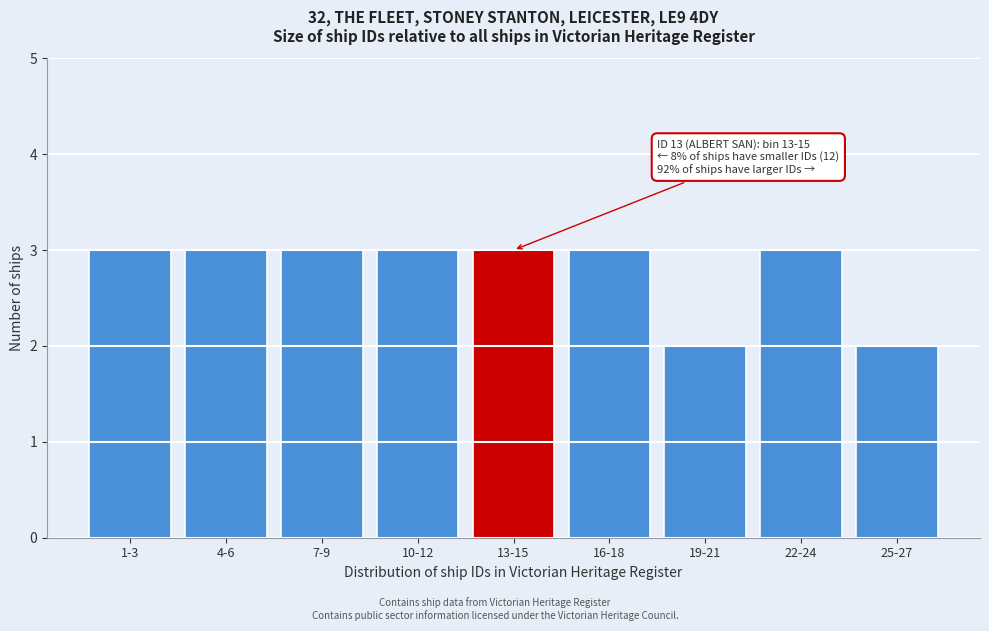

Reading left to right, what are all the values shown in this chart?

1-3=3	4-6=3	7-9=3	10-12=3	13-15=3	16-18=3	19-21=2	22-24=3	25-27=2